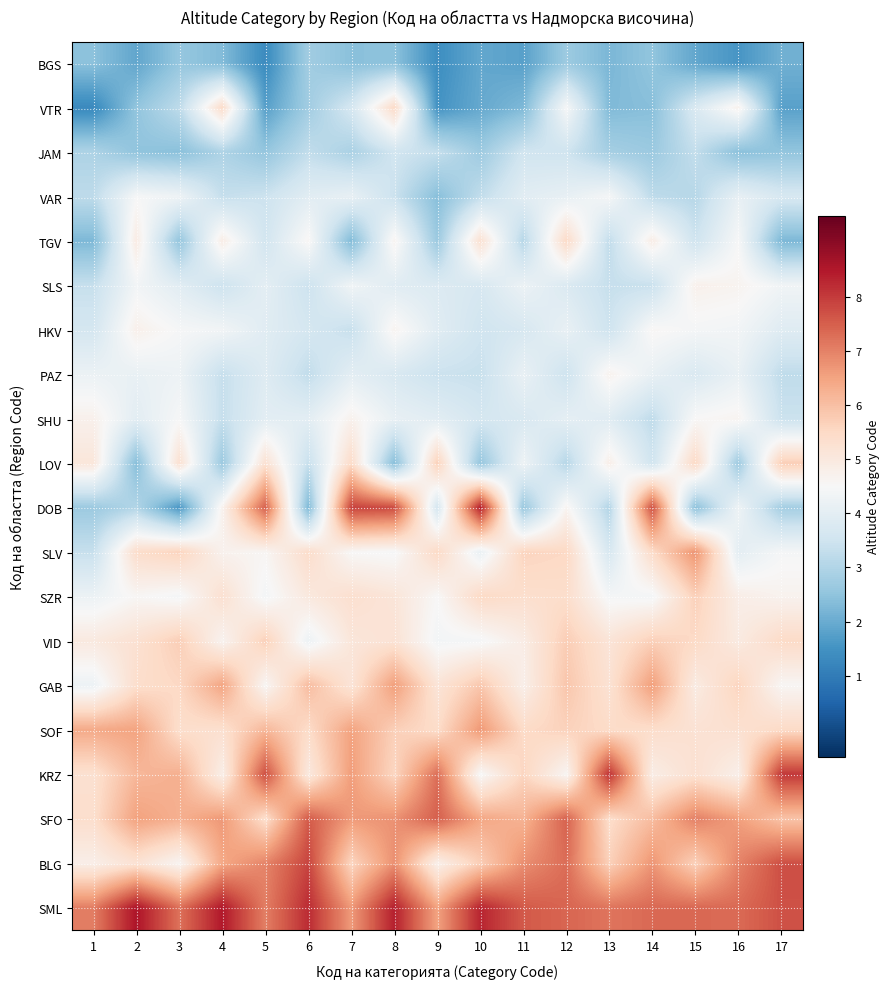

Which category has the highest value across all series?

2